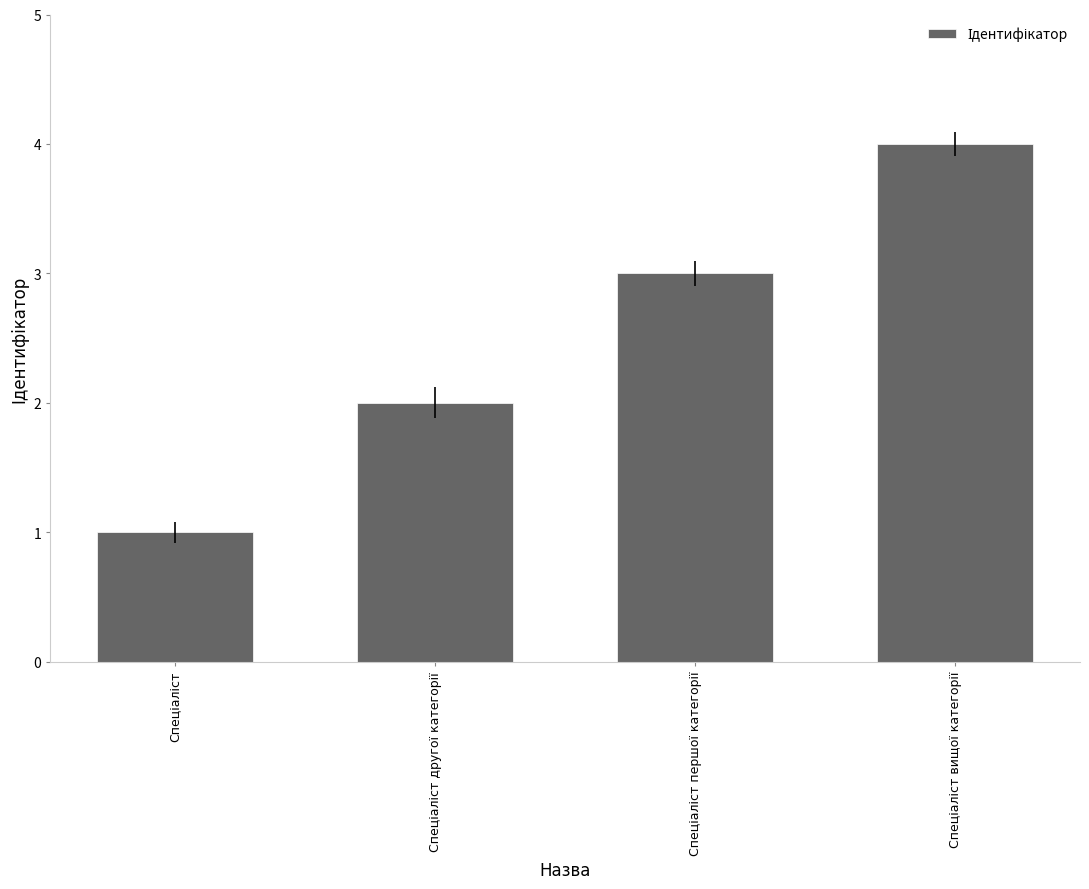

What is the maximum value shown in the chart?

4